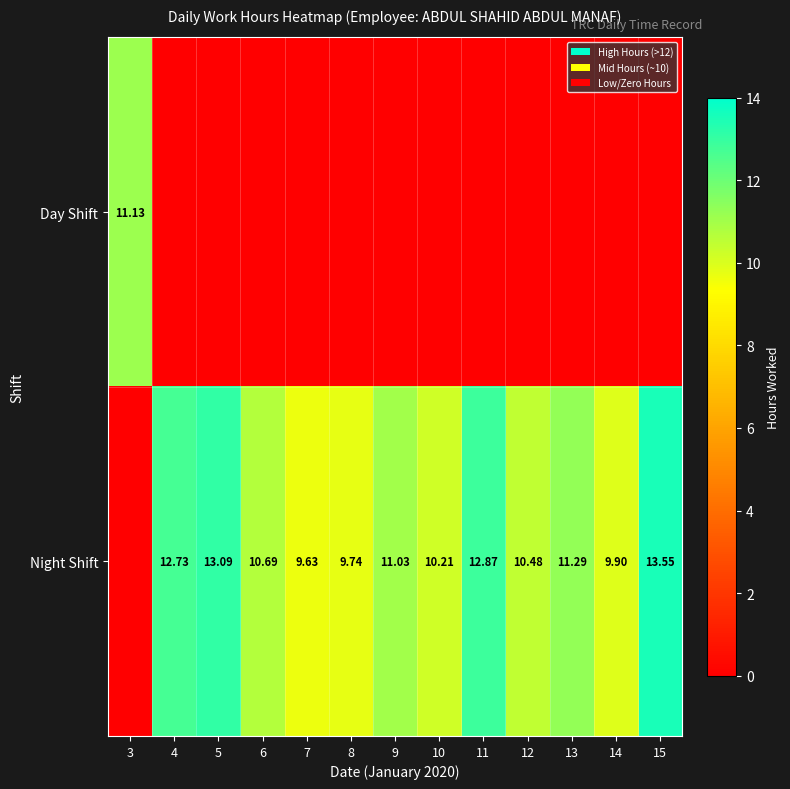

What is the total value across all series at 12?

10.5